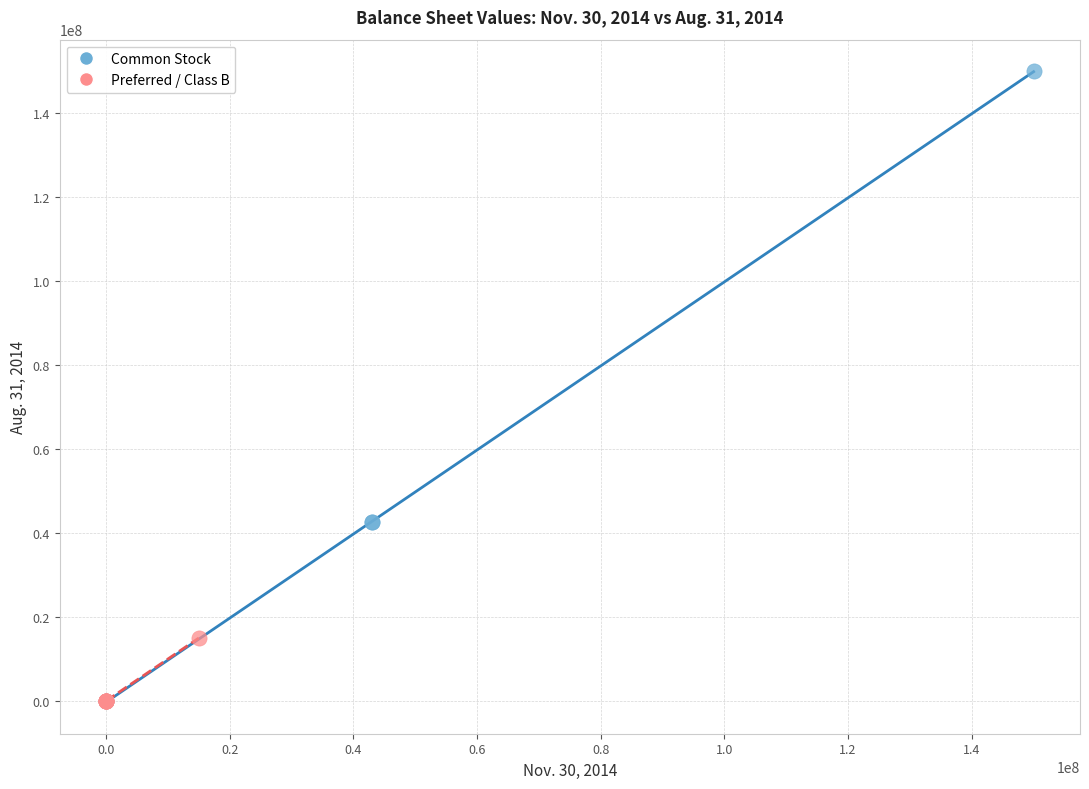

Which series has the widest spread of Y values?

Common Stock